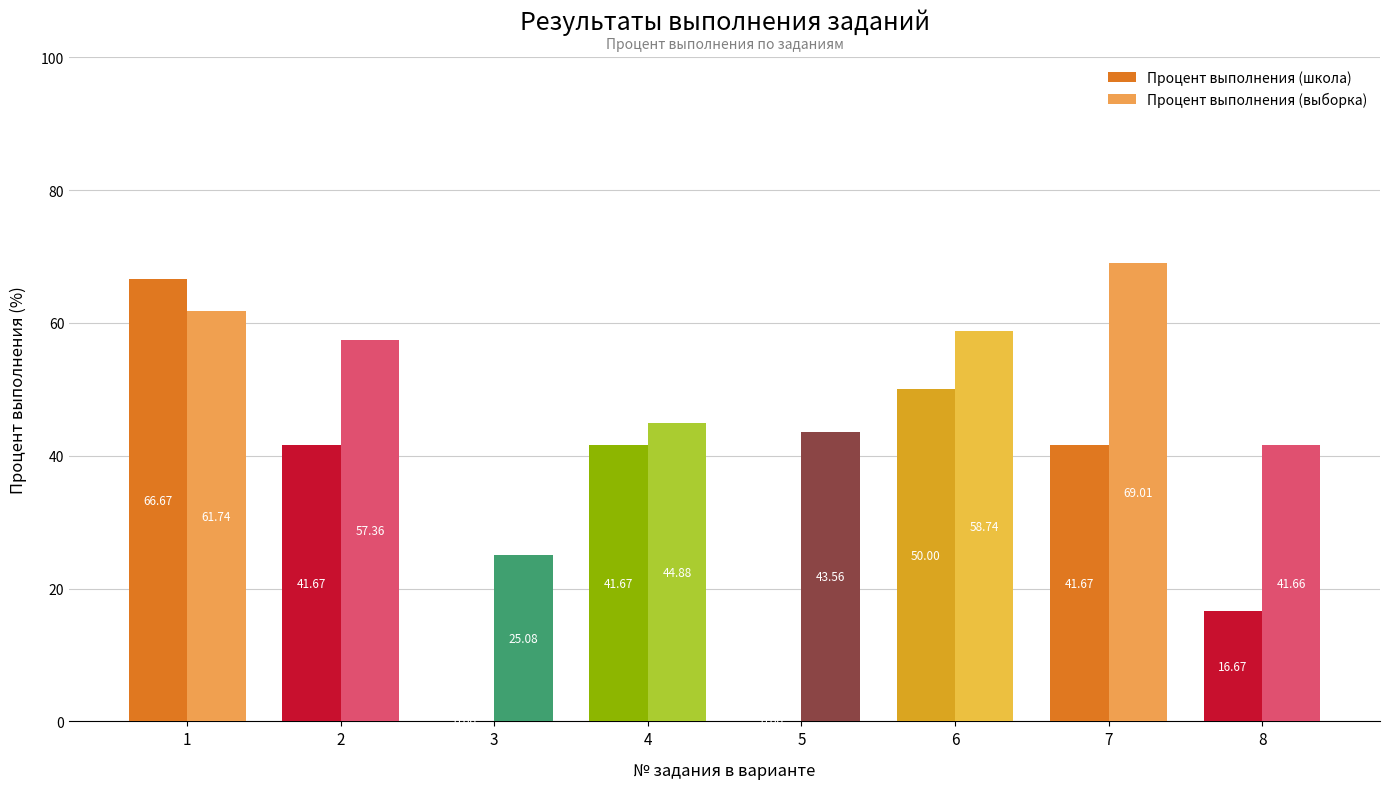

What is the total value across all series at 3?

25.1